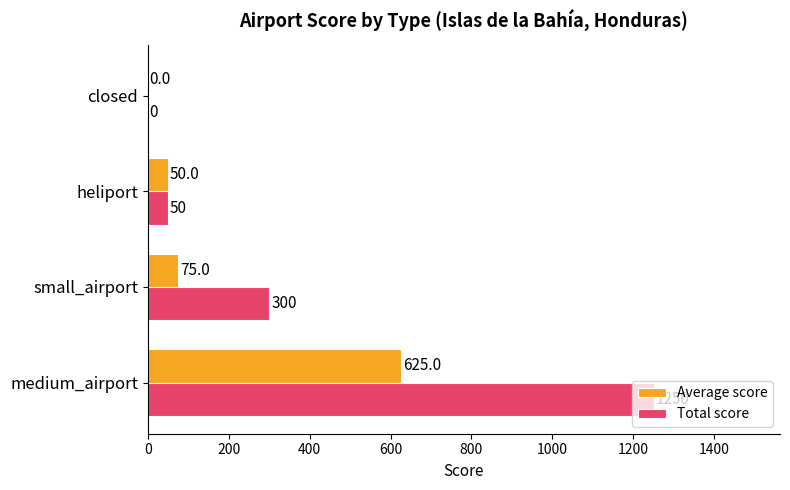

Is it true that Total score equals 50 at heliport?

True